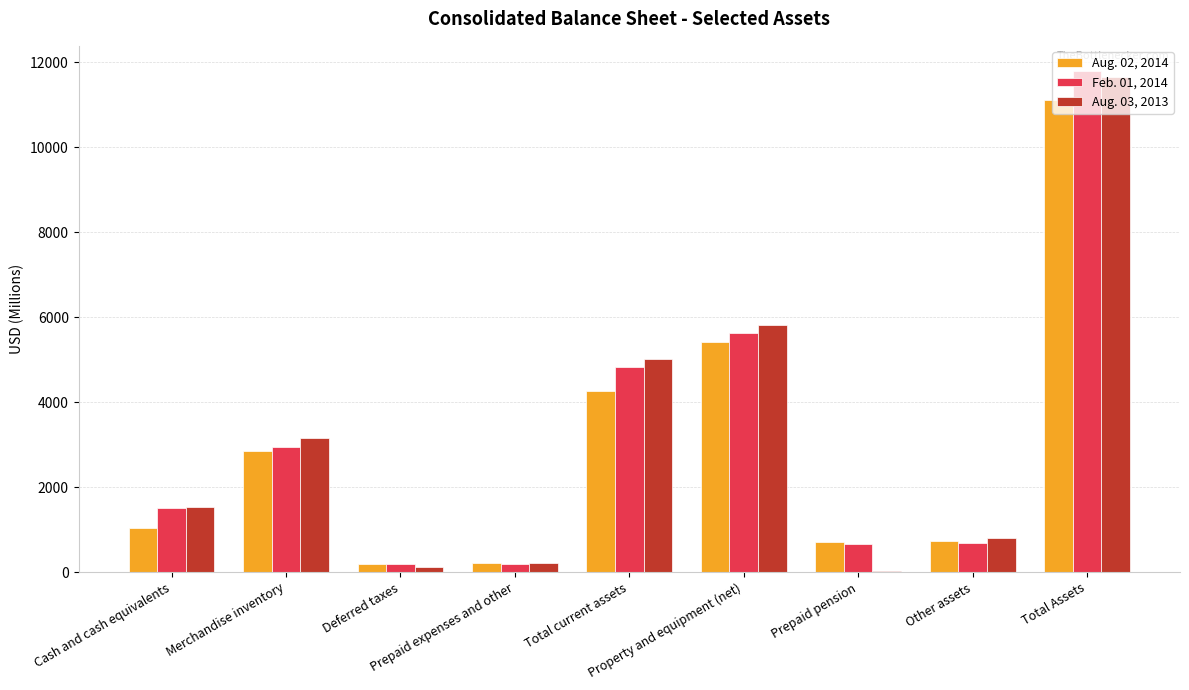

What is the sum of the Aug. 03, 2013 values at Property and equipment (net) and Other assets?

6618